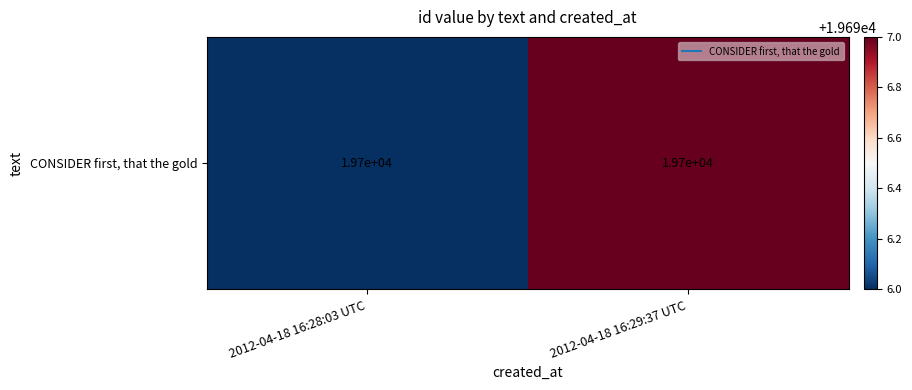

Rank the categories by value from highest to lowest.

2012-04-18 16:29:37 UTC, 2012-04-18 16:28:03 UTC